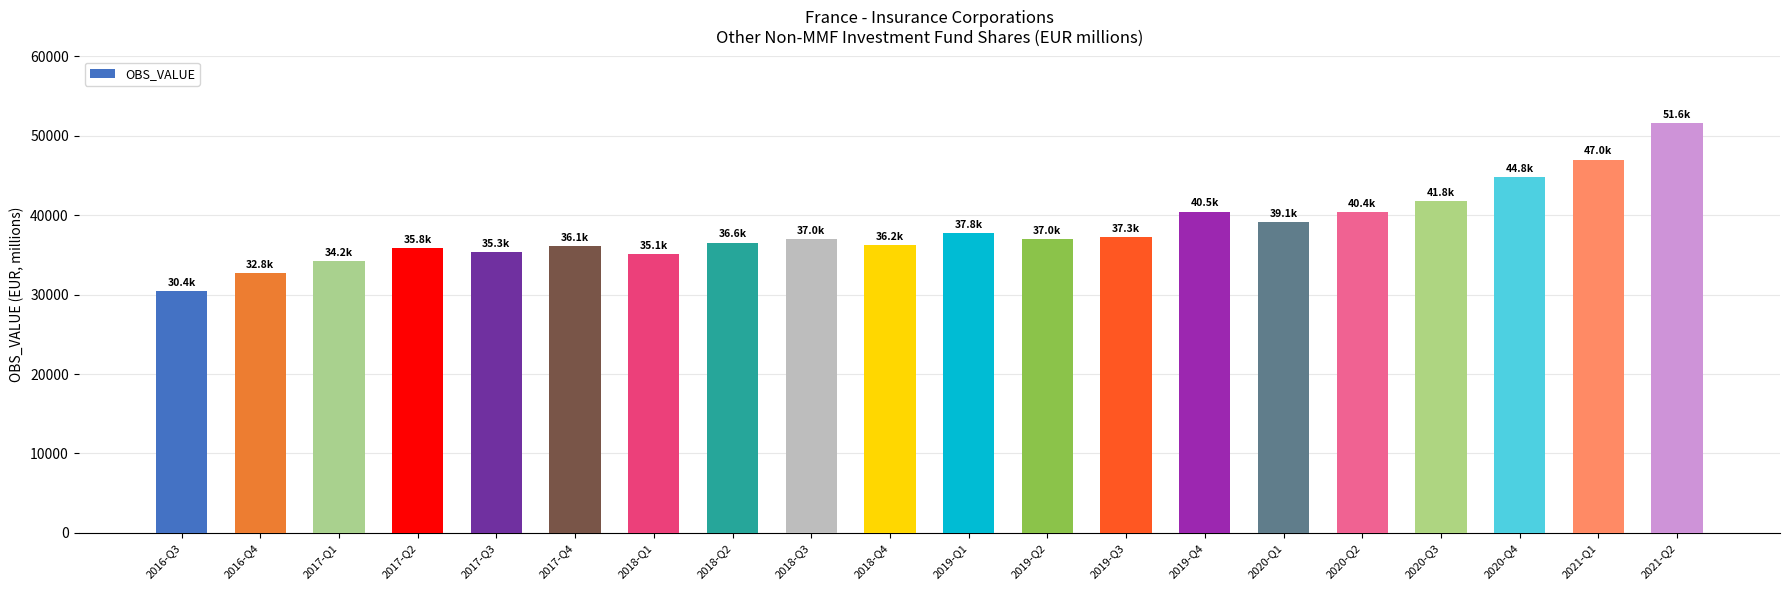

What is the approximate value at 2021-Q2?

51574